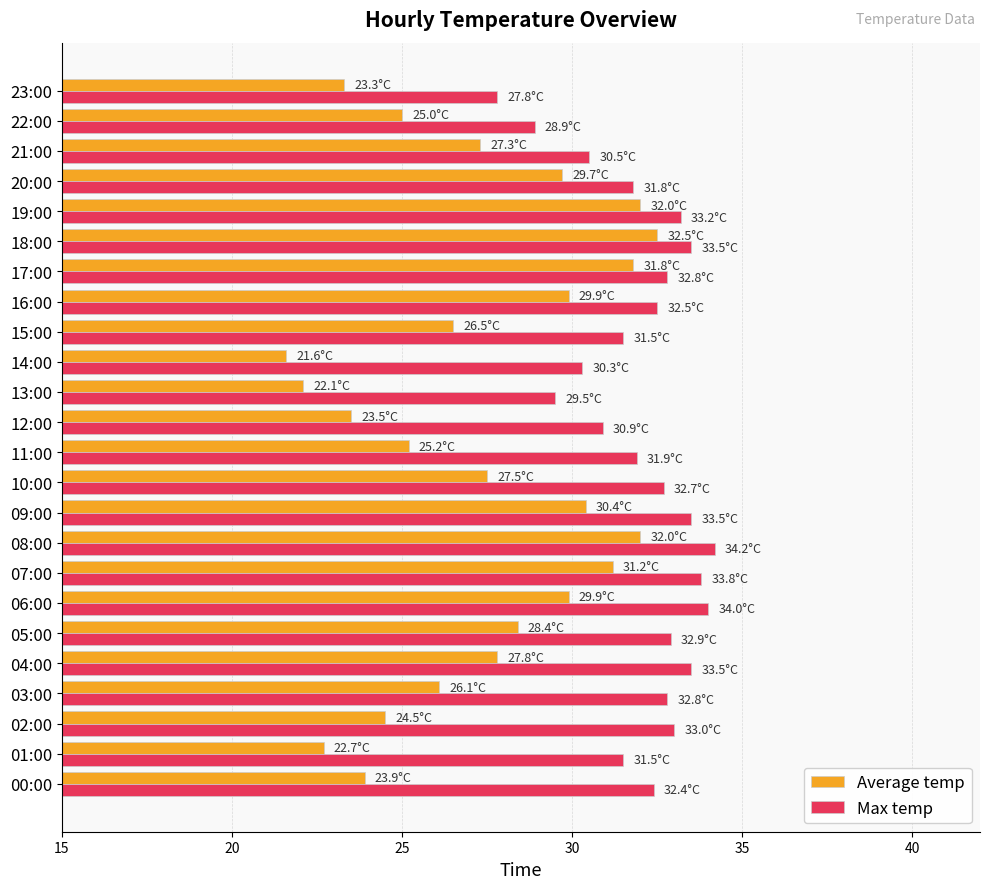

Which series has the largest range (max minus min)?

Average temp